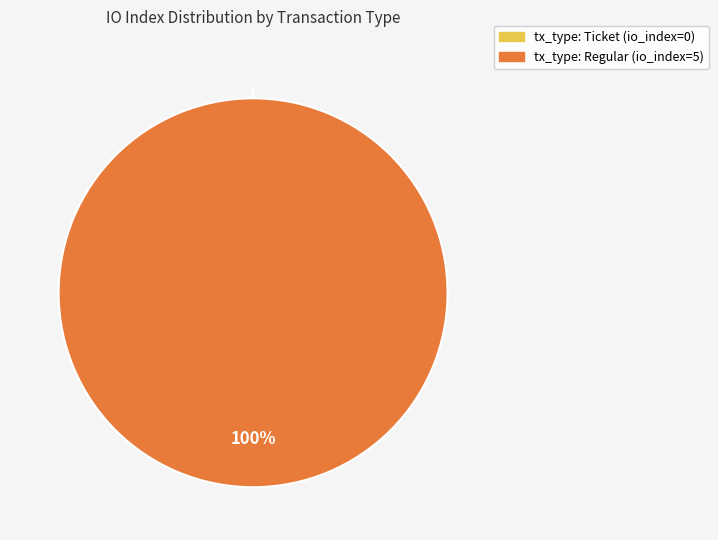

To the nearest percent, what percentage of the pie is tx_type: Regular?

100%